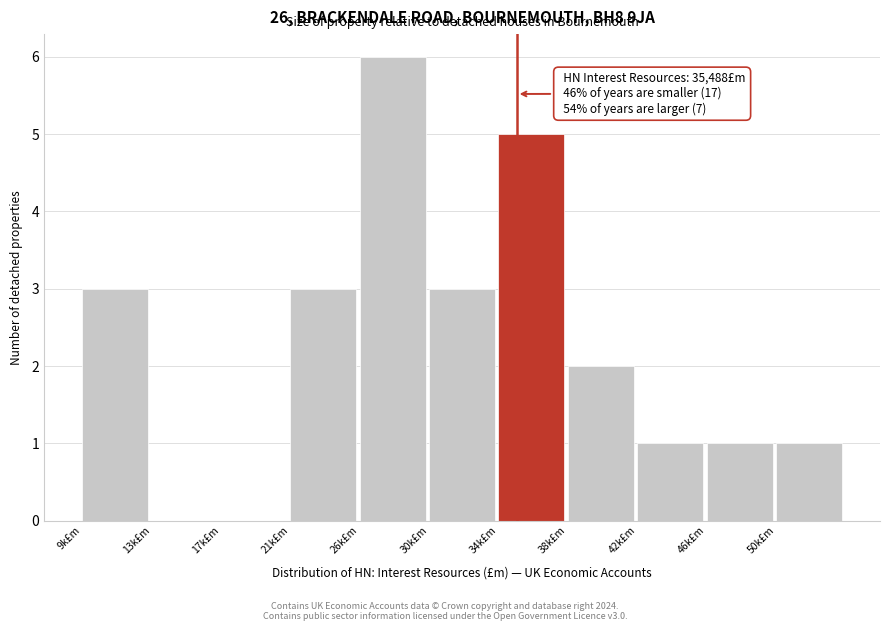

Reading left to right, list all the values displayed in this chart.

9k£m=3	13k£m=0	17k£m=0	21k£m=3	26k£m=6	30k£m=3	34k£m=5	38k£m=2	42k£m=1	46k£m=1	50k£m=1